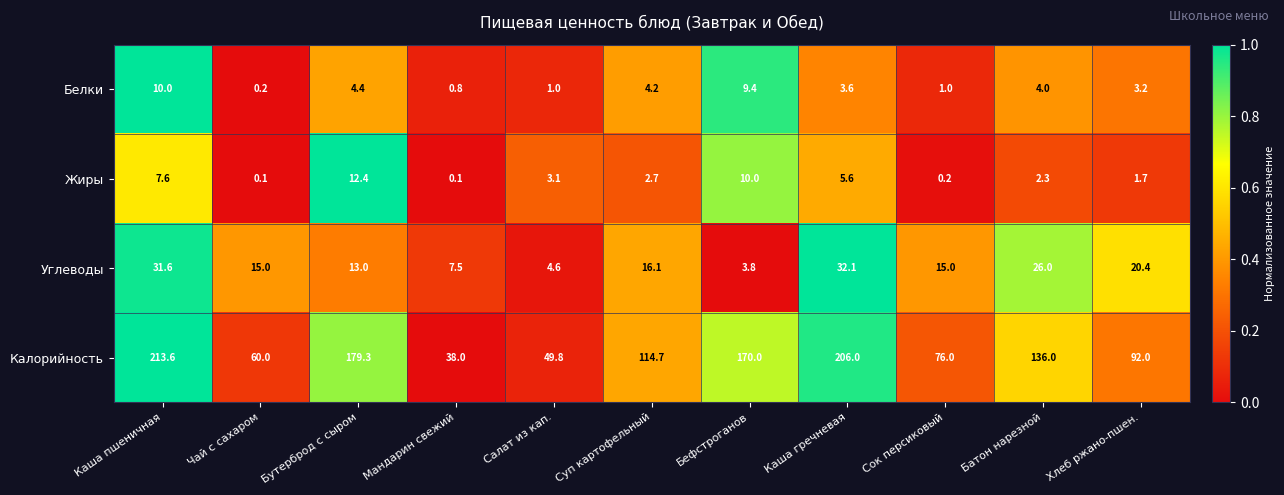

Between Каша пшеничная and Каша гречневая, which series saw the biggest shift?

Калорийность